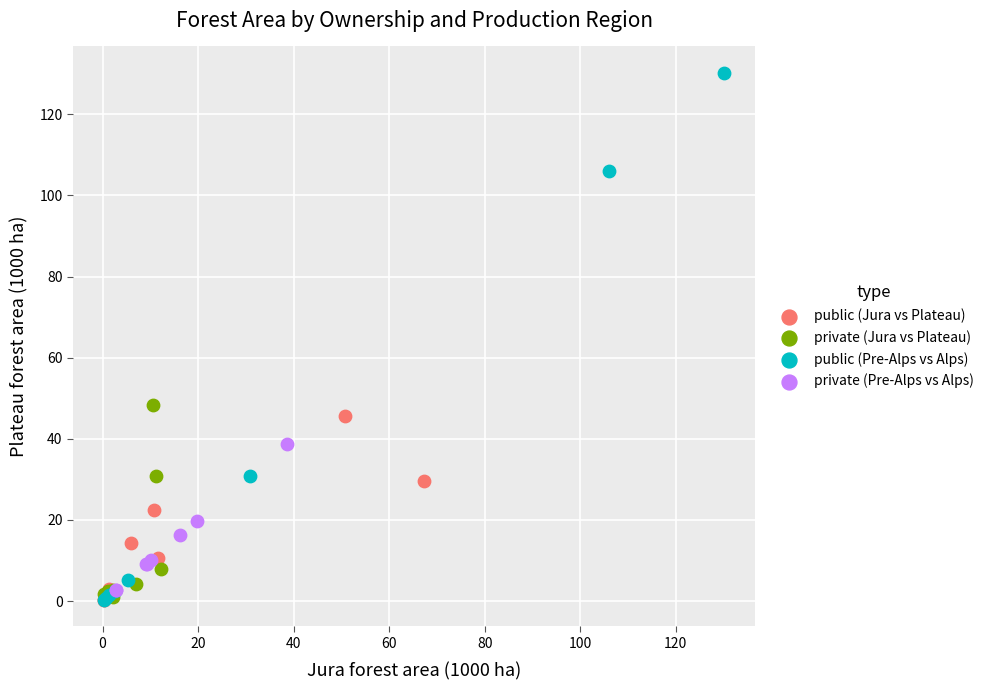

Which series contains the highest Y value?

public (Pre-Alps vs Alps)